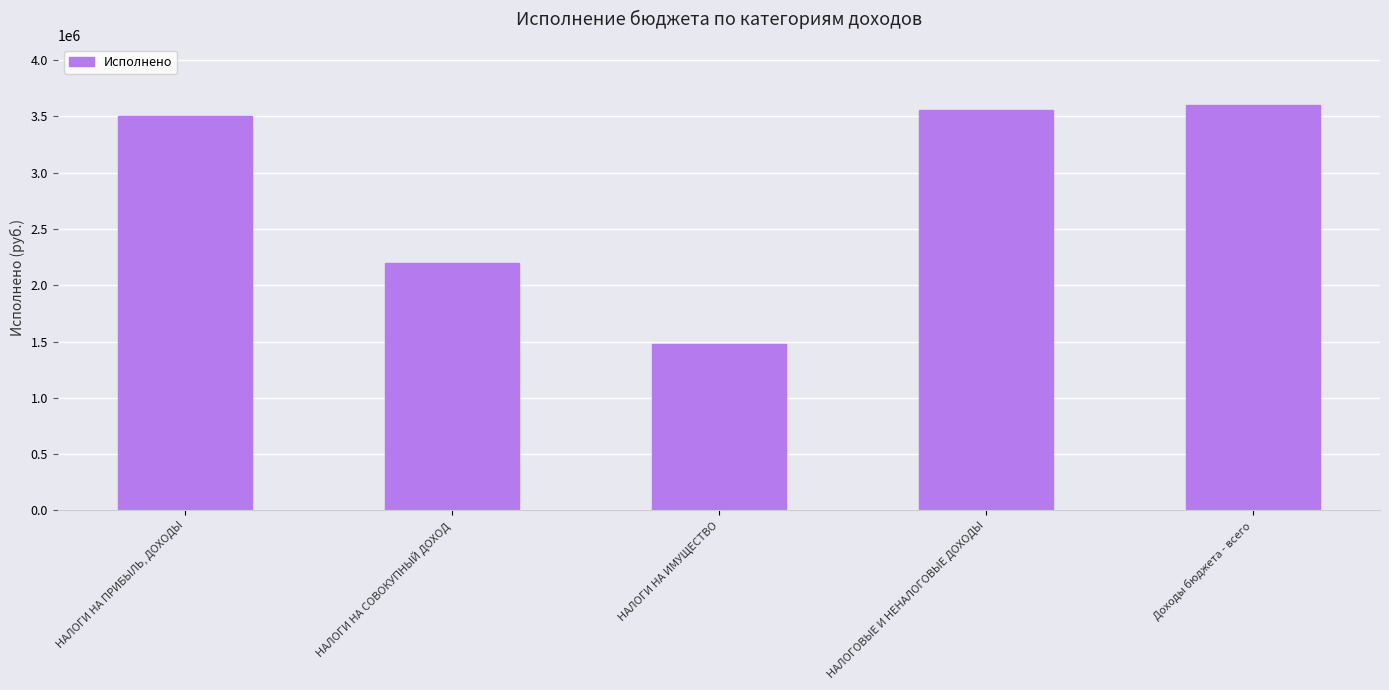

What is the average value?

2868383.2